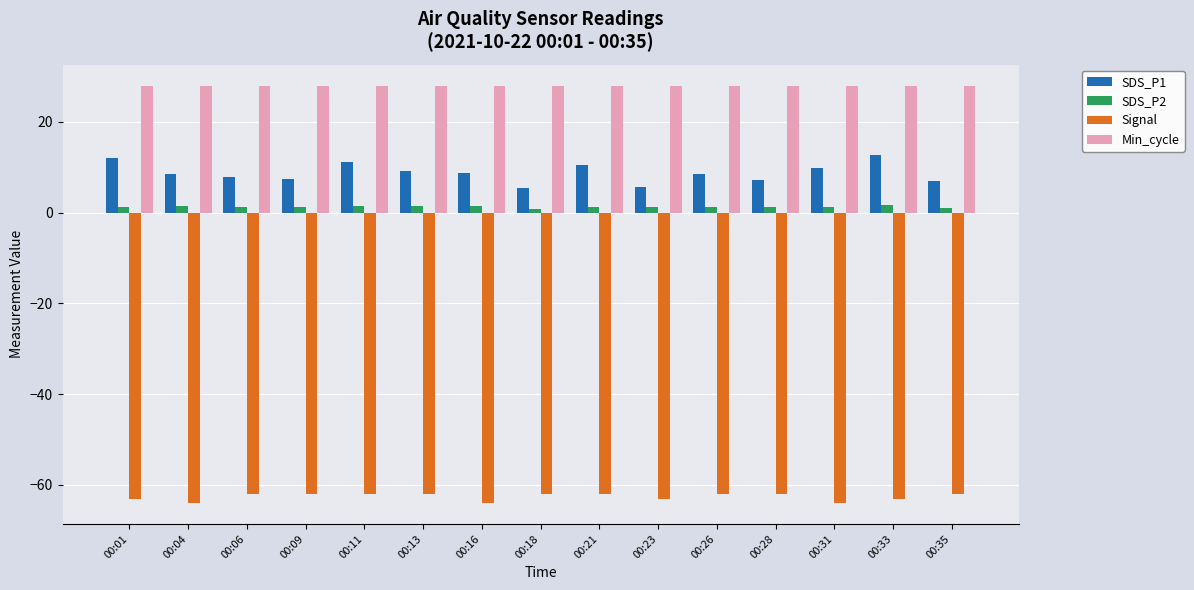

What is the average value of the Signal series?

-62.6